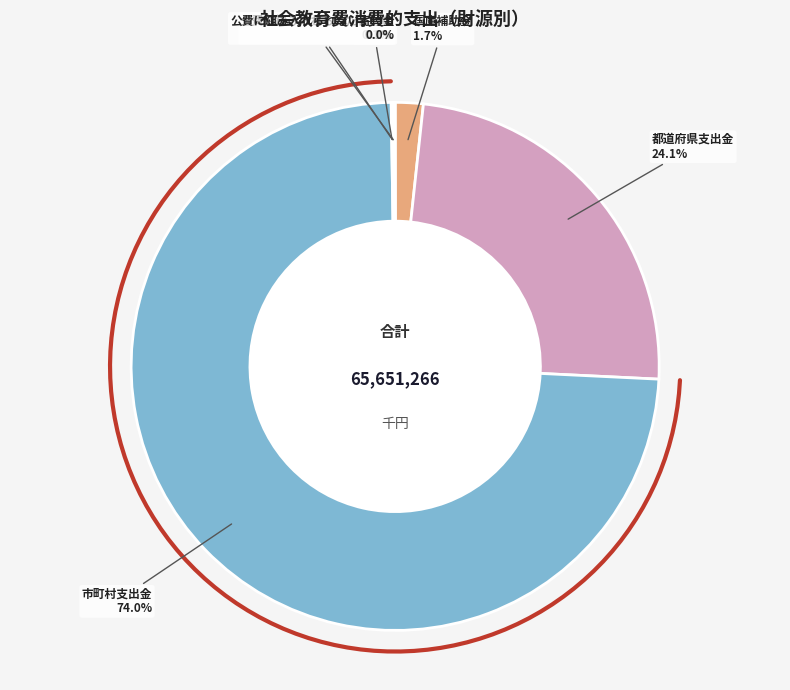

To the nearest percent, what percentage of the pie is 都道府県支出金?

24%